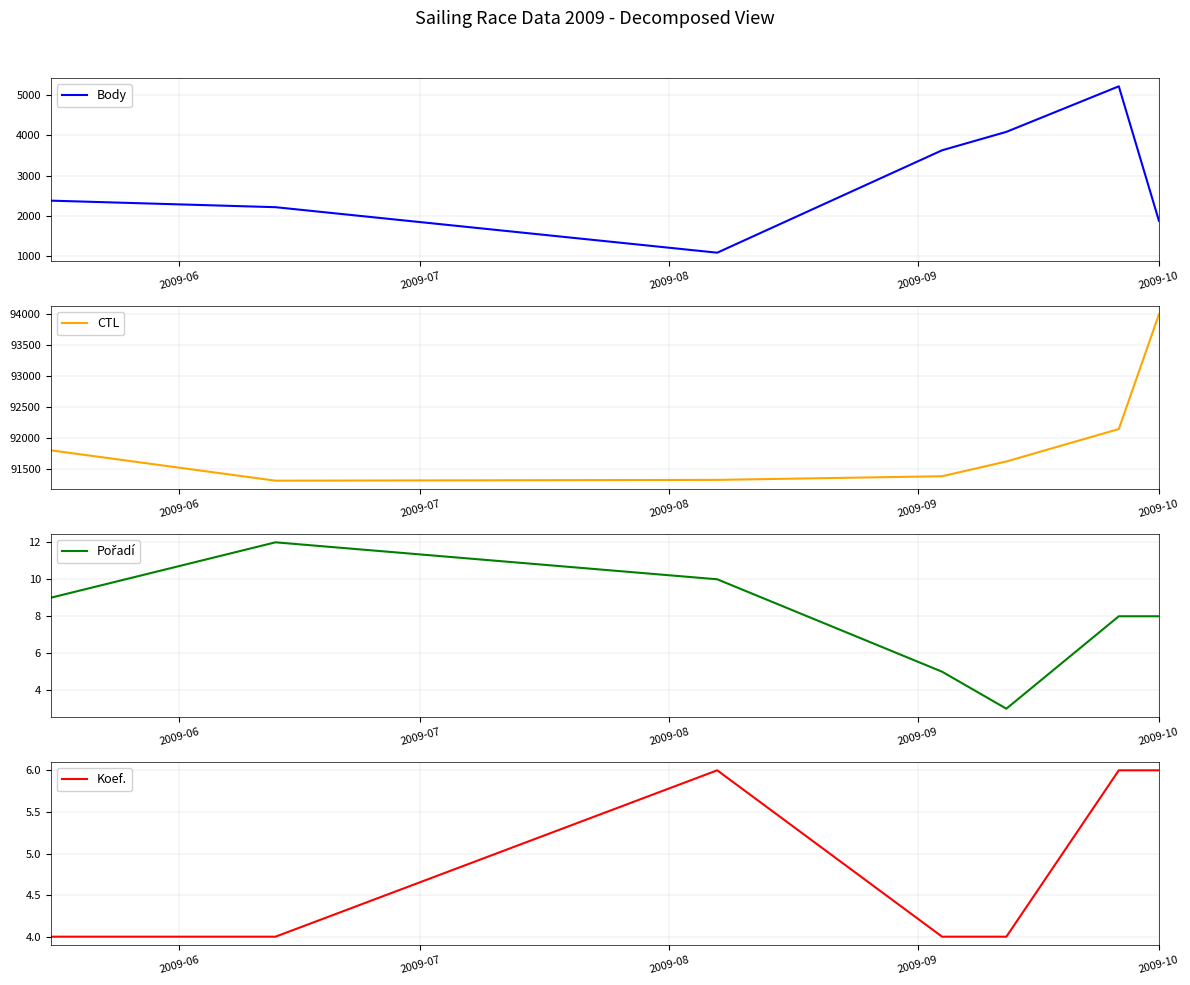

What is the greatest value displayed?

94002